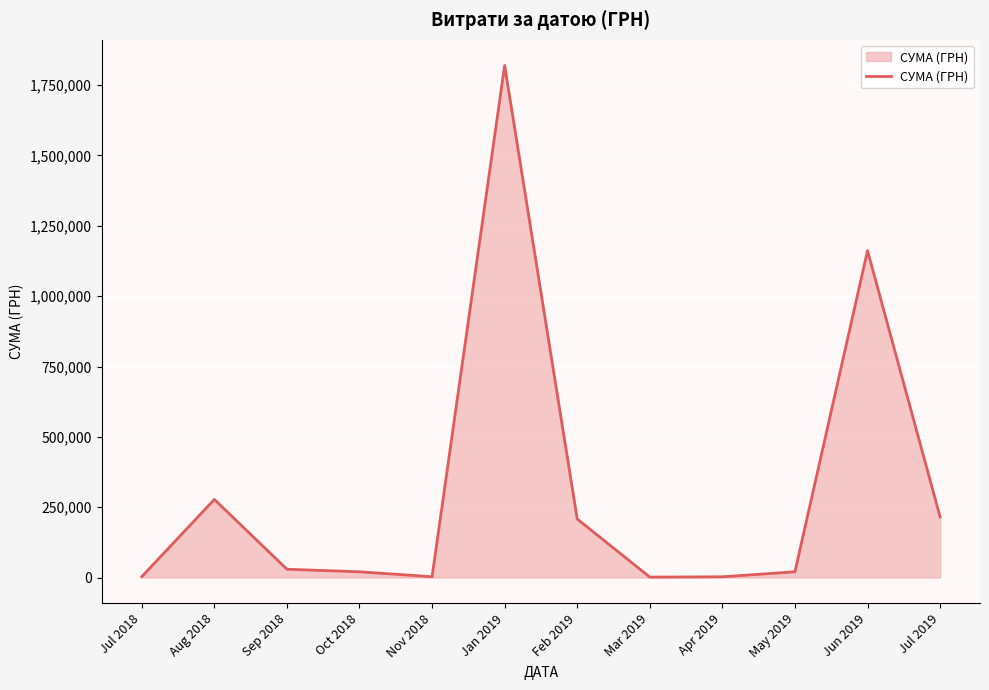

How many categories are shown in the chart?

12